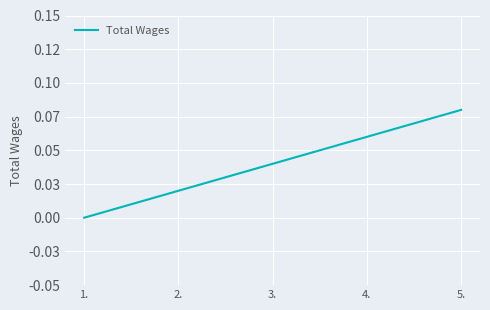

Which label corresponds to the smallest value in the chart?

1.